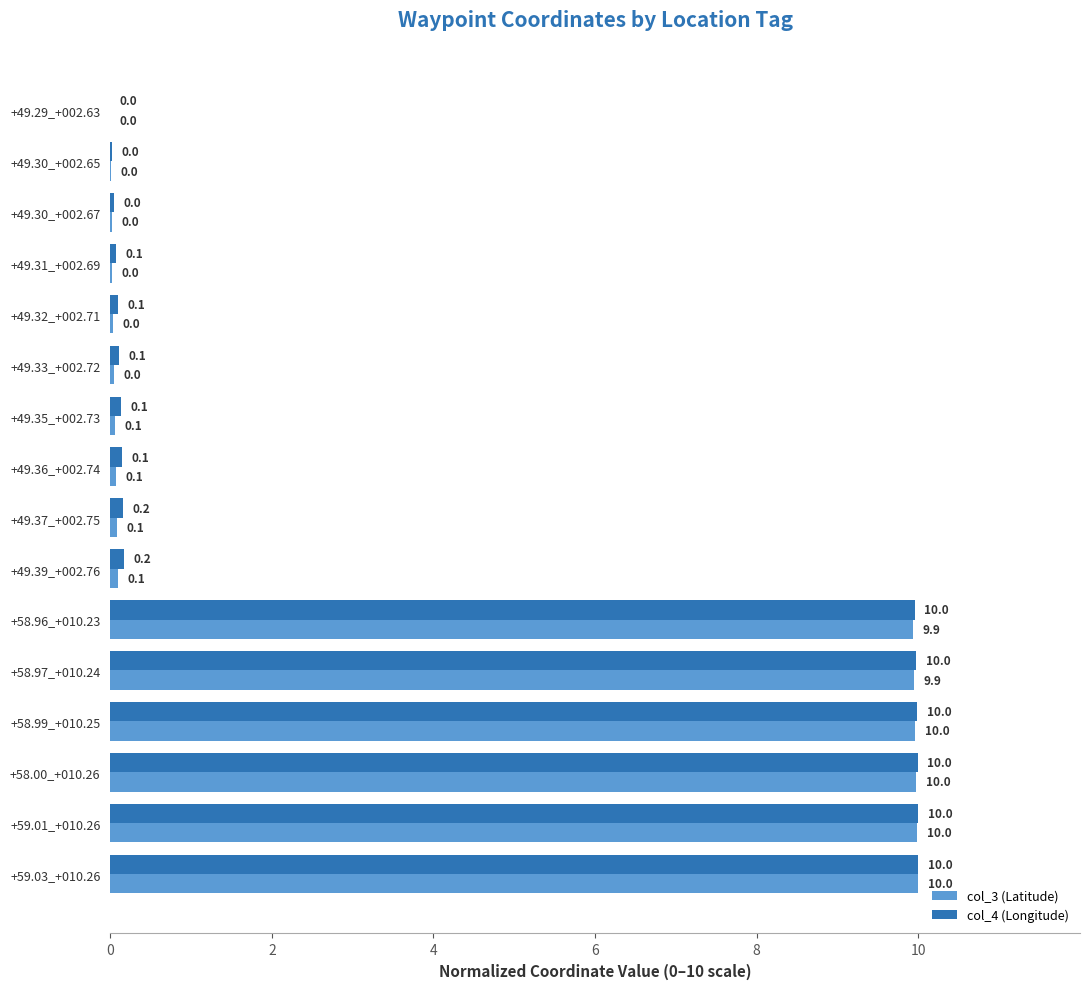

What is the sum of all col_3 (Latitude) values?

60.2